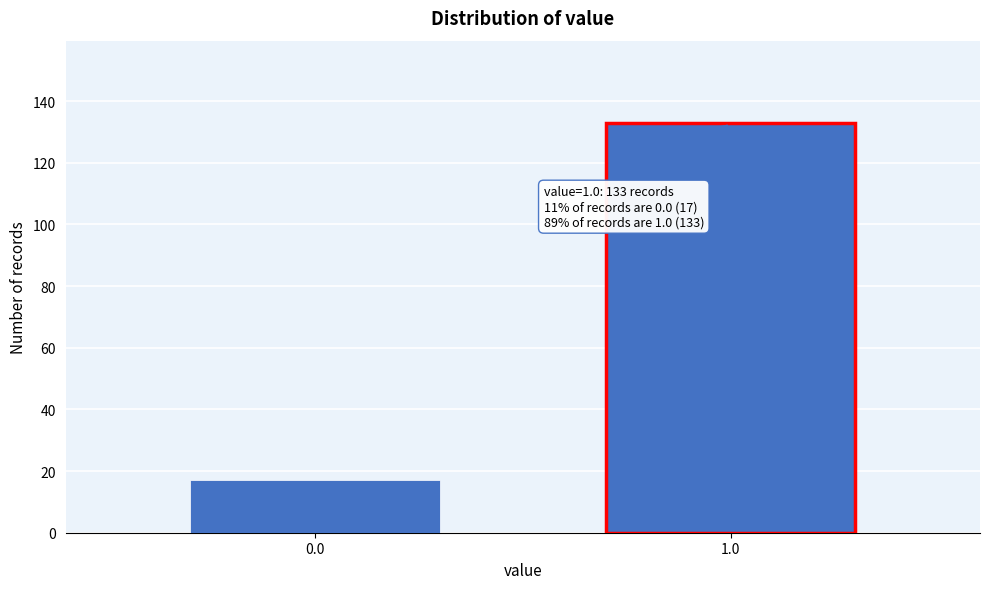

Reading right to left, list all the values displayed in this chart.

1.0=133	0.0=17